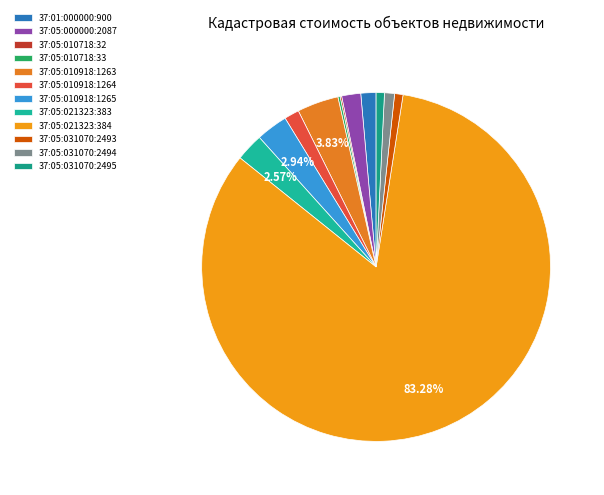

What is the largest slice in the pie chart?

37:05:021323:384